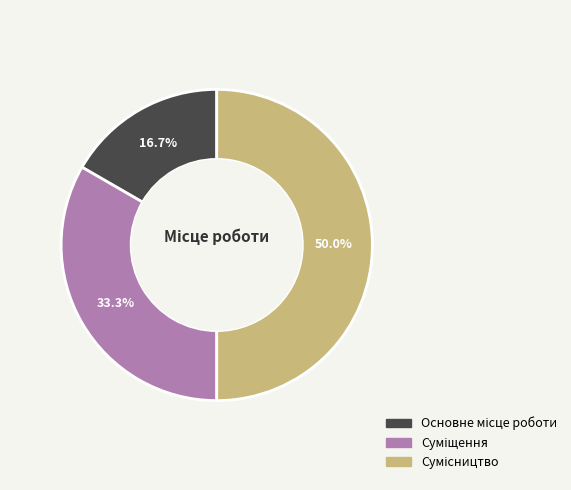

How many segments does this pie chart have?

3